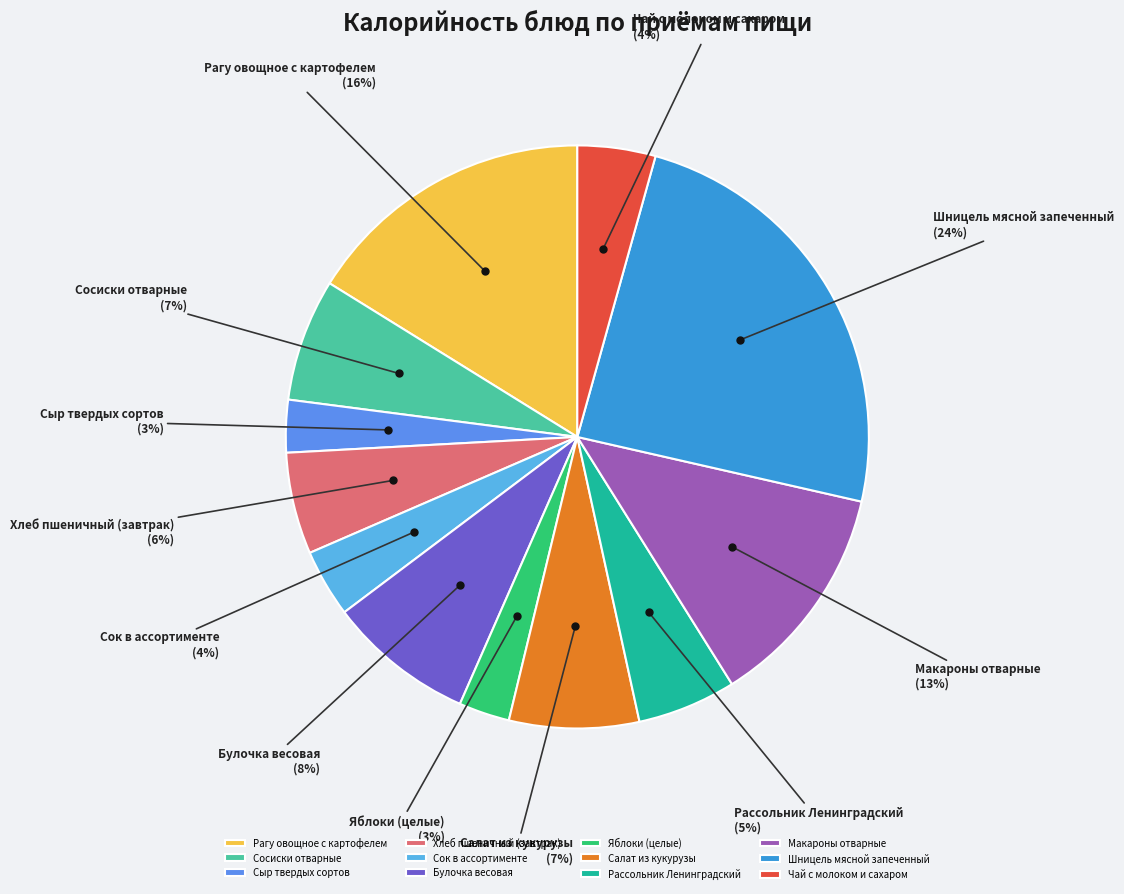

Between Хлеб пшеничный (завтрак) and Салат из кукурузы, which is larger?

Салат из кукурузы